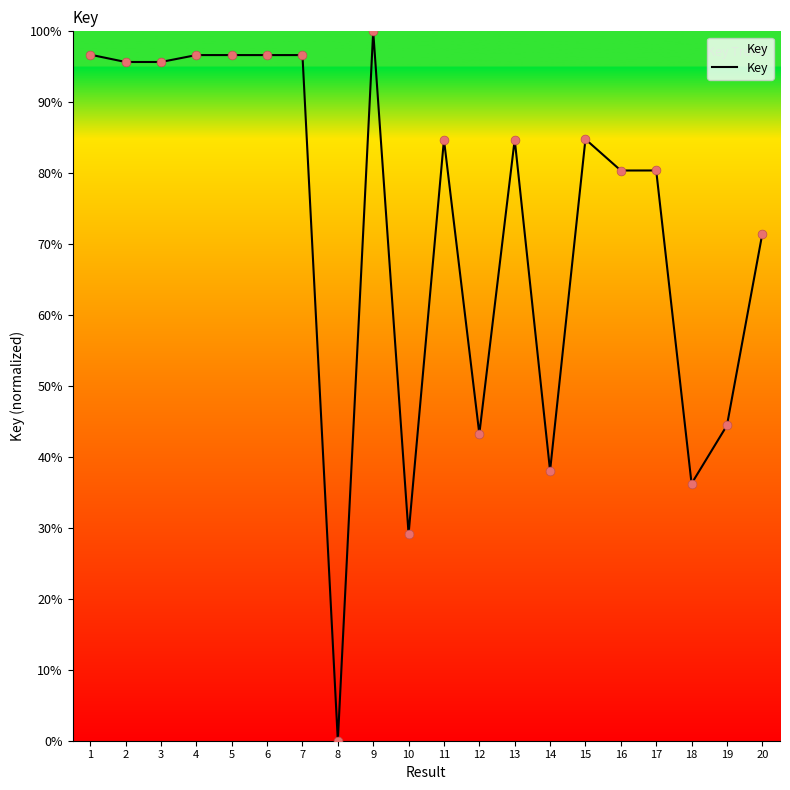

What is the change in value from 7 to 20?

-25.2